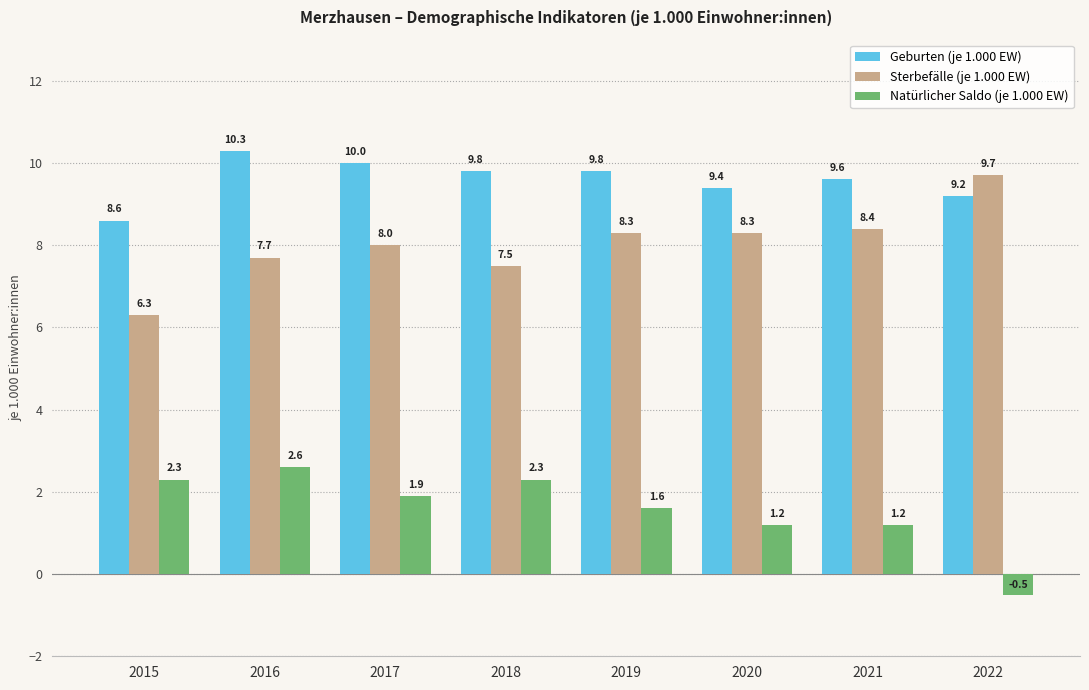

What value does the Natürlicher Saldo (je 1.000 EW) series have at 2021?

1.2